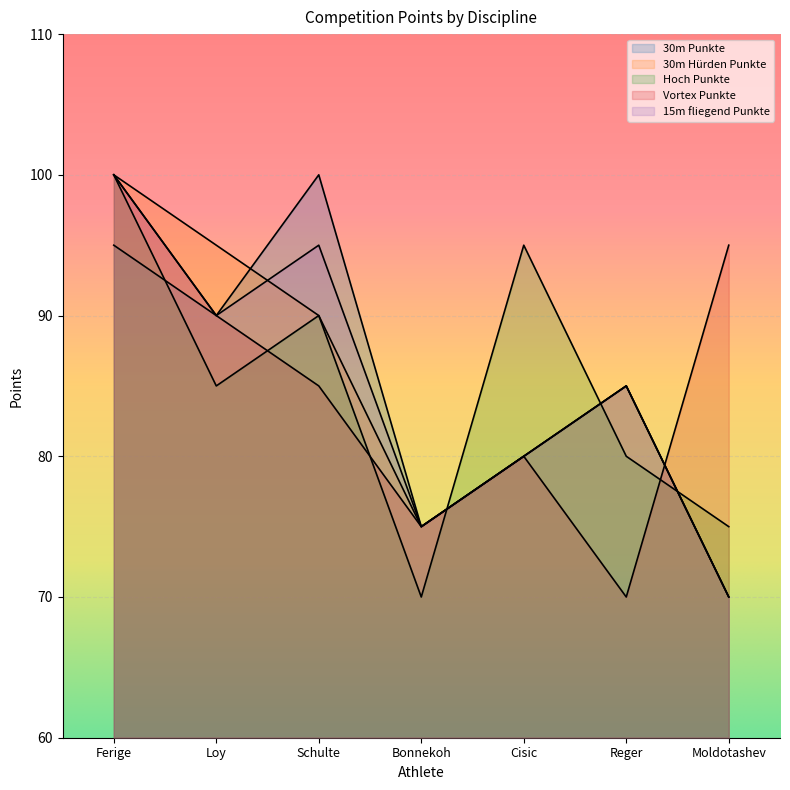

Reading right to left, what are all the values shown in this chart?

30m Punkte: Moldotashev=70	Reger=85	Cisic=80	Bonnekoh=75	Schulte=100	Loy=90	Ferige=95
30m Hürden Punkte: Moldotashev=70	Reger=85	Cisic=80	Bonnekoh=75	Schulte=90	Loy=95	Ferige=100
Hoch Punkte: Moldotashev=75	Reger=80	Cisic=95	Bonnekoh=70	Schulte=90	Loy=85	Ferige=100
Vortex Punkte: Moldotashev=95	Reger=70	Cisic=80	Bonnekoh=75	Schulte=85	Loy=90	Ferige=100
15m fliegend Punkte: Moldotashev=70	Reger=85	Cisic=80	Bonnekoh=75	Schulte=95	Loy=90	Ferige=100